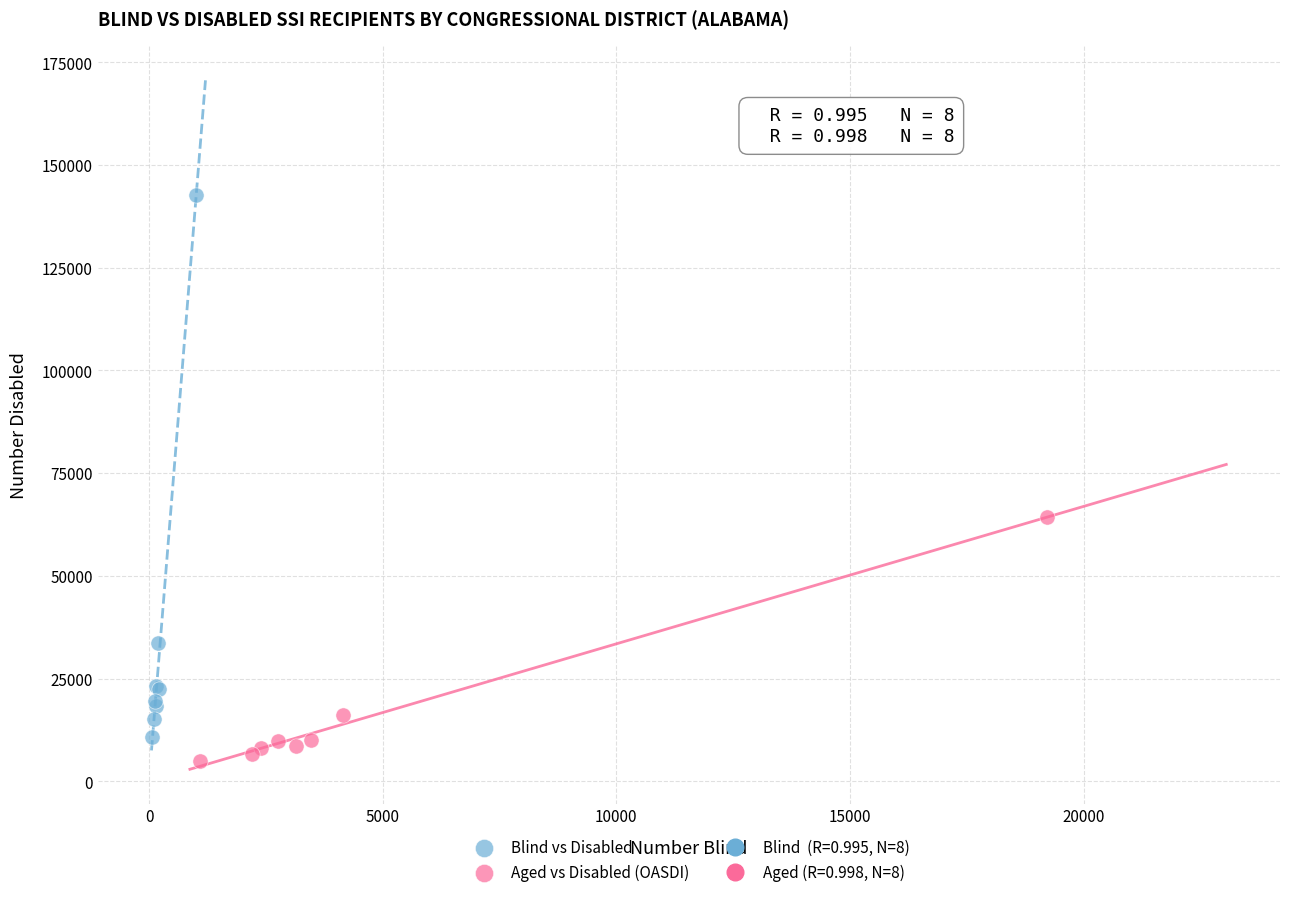

Which series has the largest Y range (max minus min)?

Blind vs Disabled